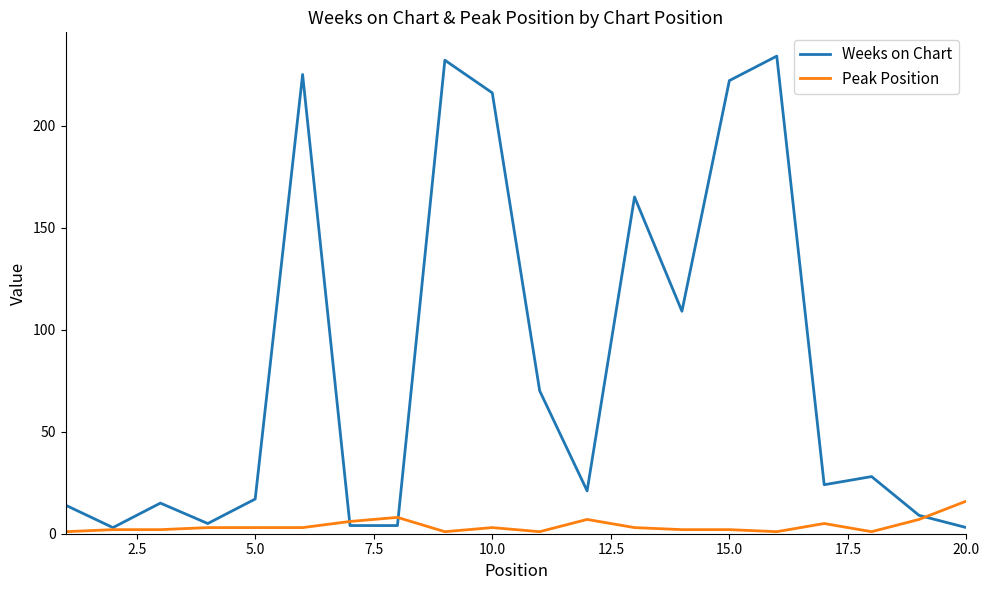

List the series in order of their peak value, lowest first.

Peak Position, Weeks on Chart